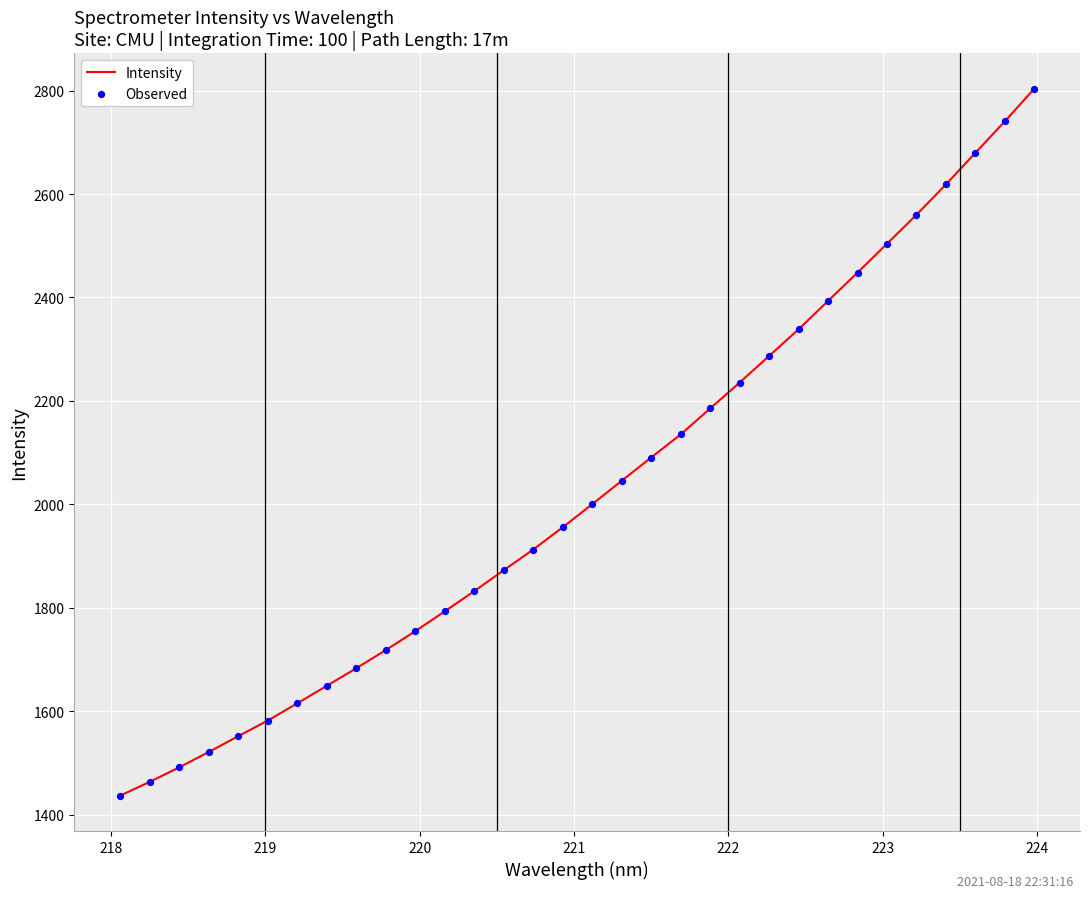

What is the greatest value displayed?

2803.8